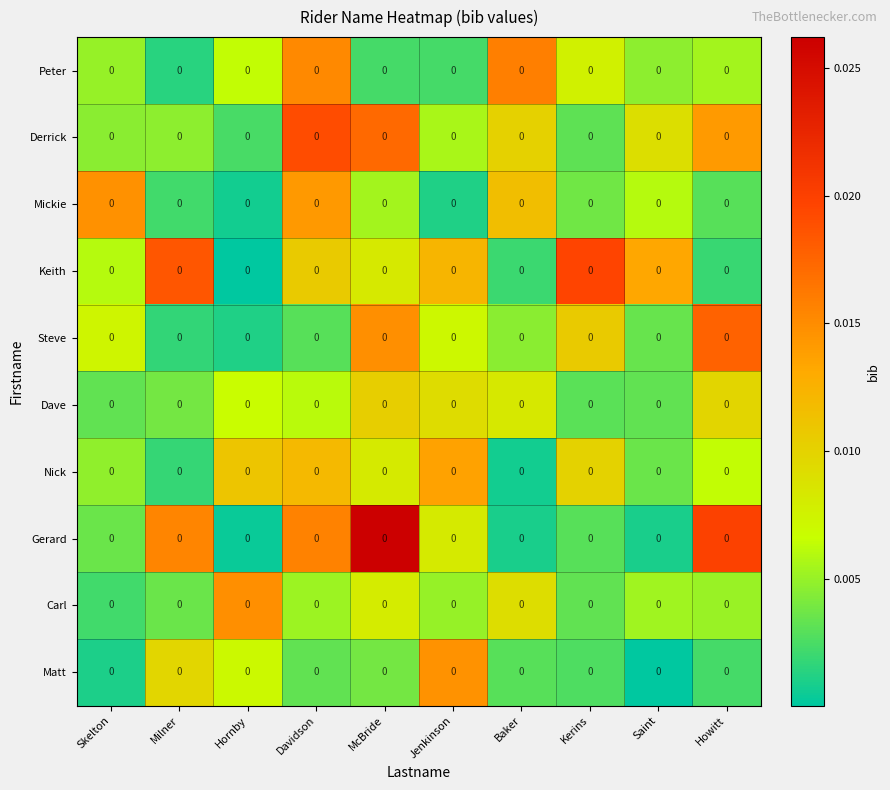

Count the number of categories in the chart.

10